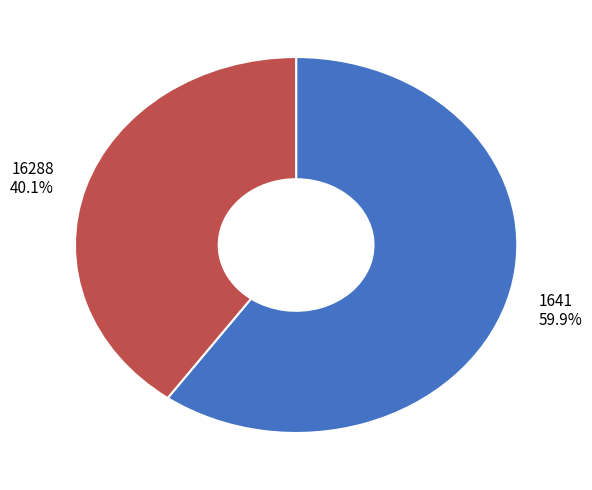

To the nearest percent, what is the average slice percentage?

50%